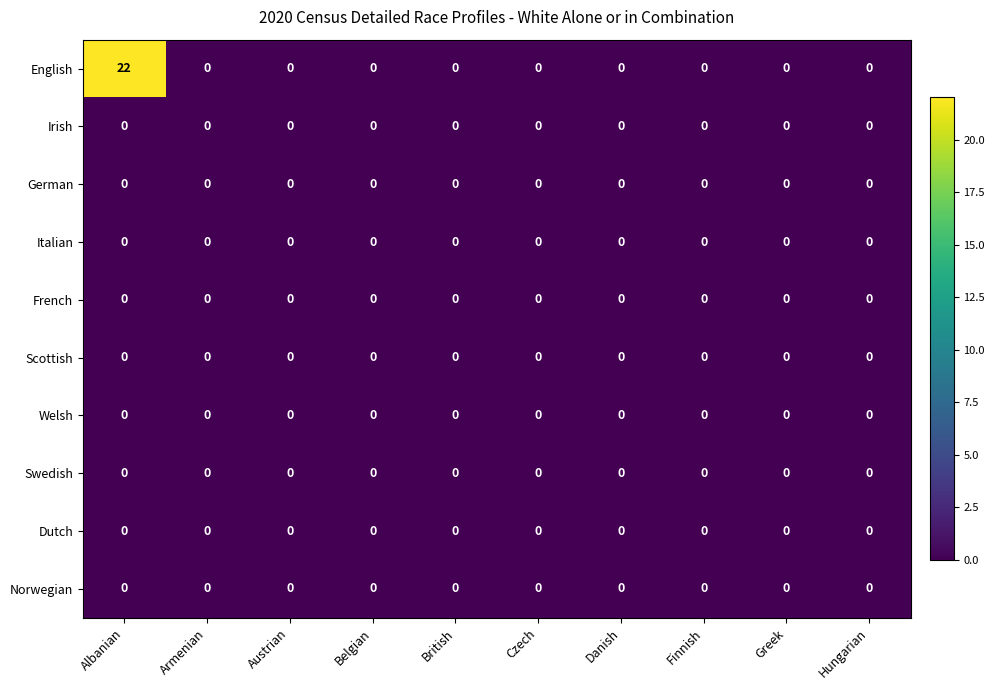

At which category is the sum across all series the highest?

Albanian